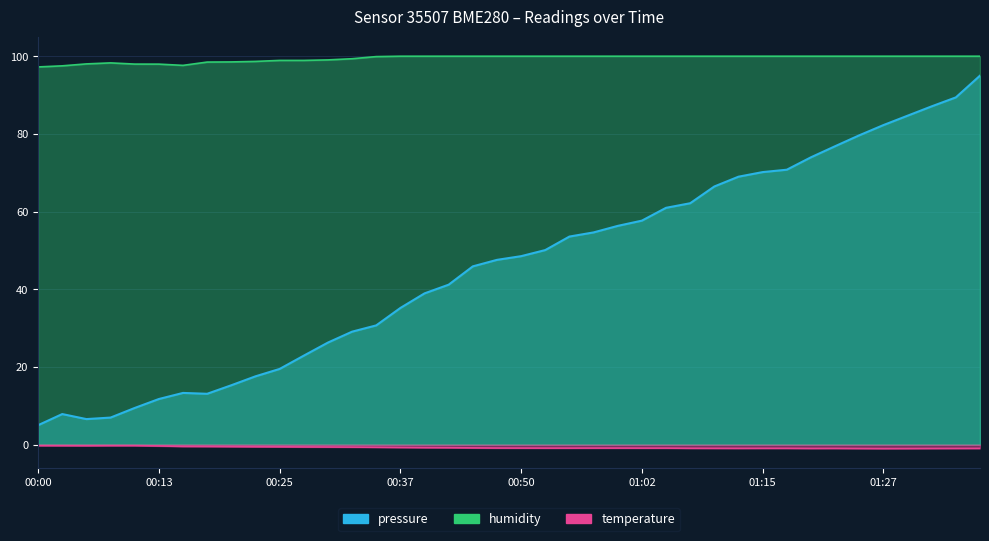

Where does the pressure series first go above 48?

00:50